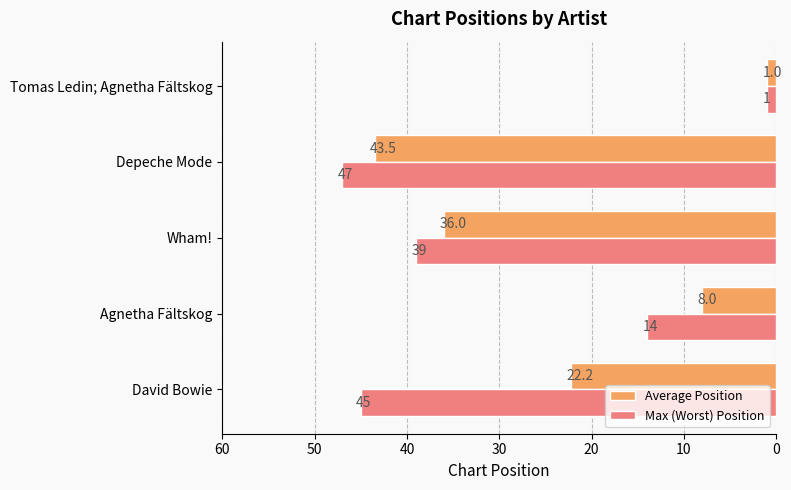

What is the difference between the second highest and minimum values in the Average Position series?

35.0